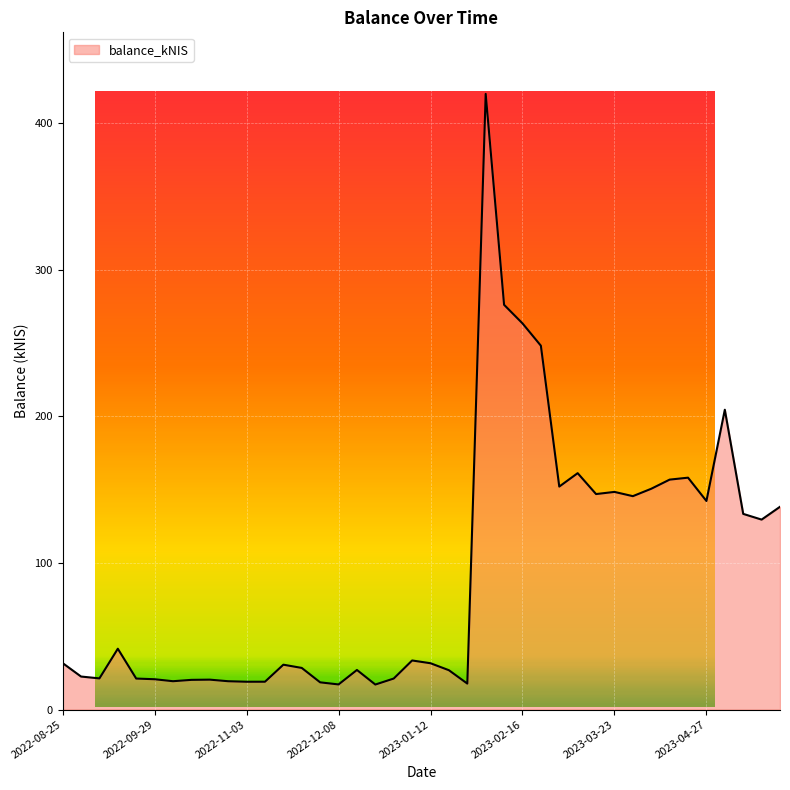

What is the difference between the maximum and minimum values?

402.9